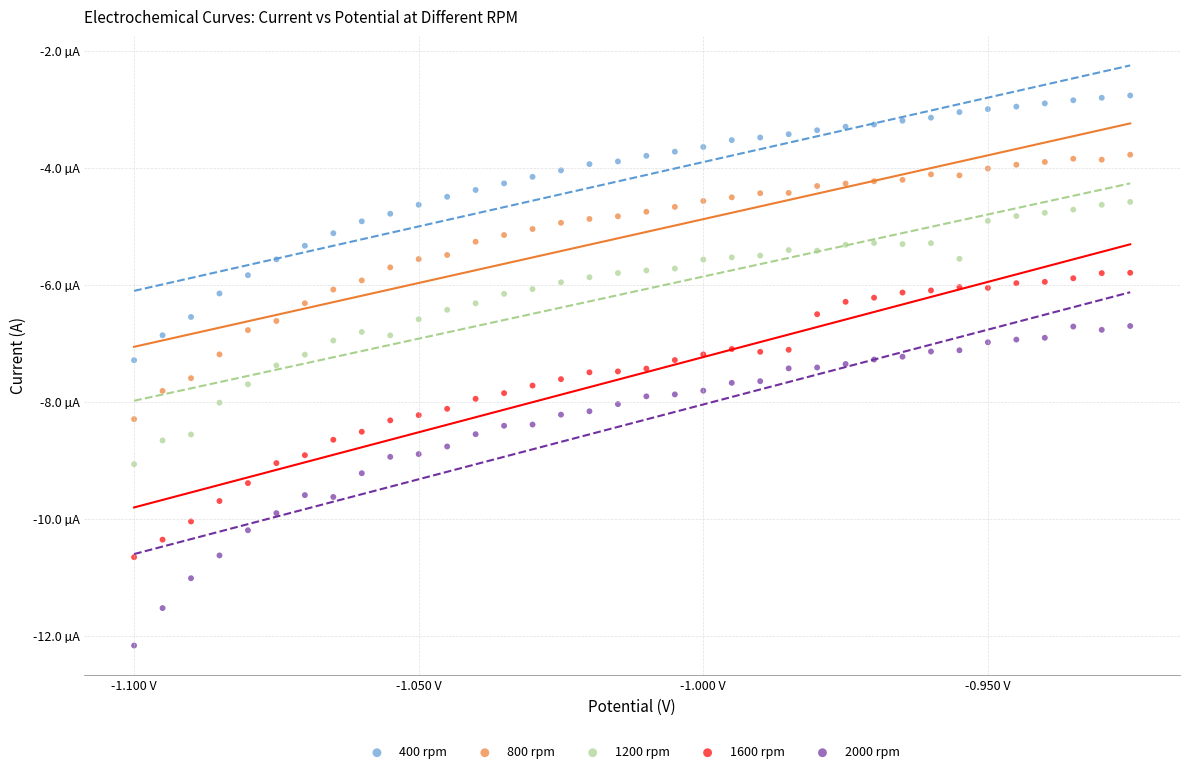

Which series has the widest spread of Y values?

2000 rpm